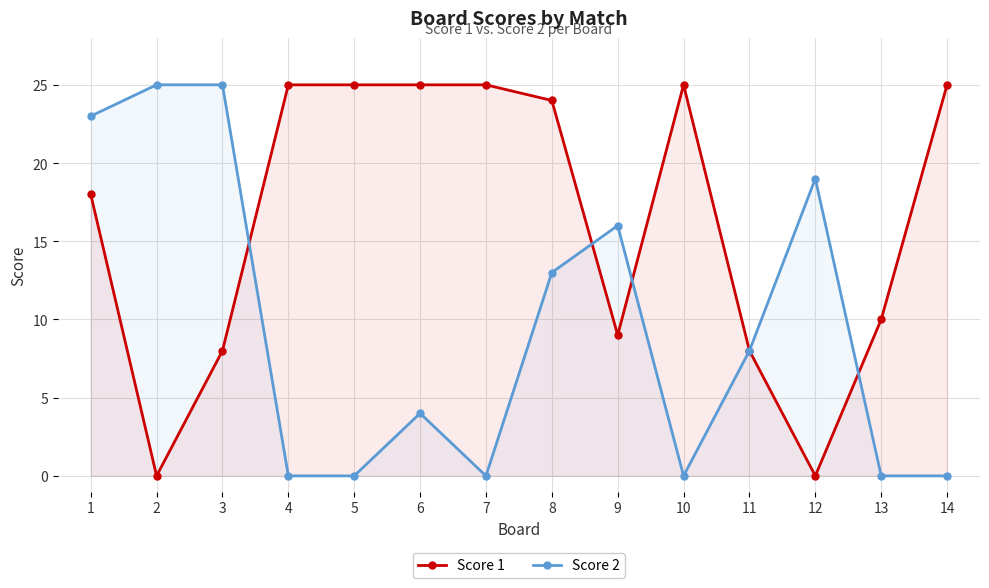

After their last crossing, which series has the higher values: Score 1 or Score 2?

Score 1